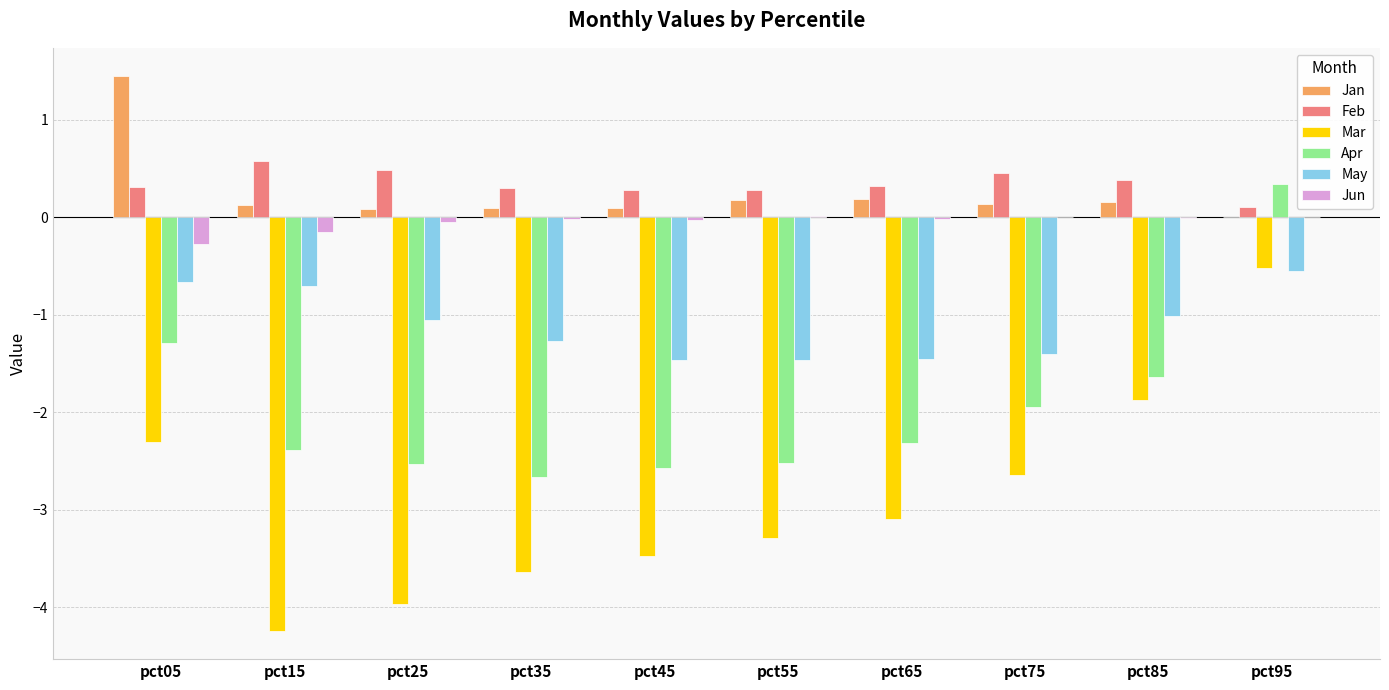

Which category has the highest value in the Apr series?

pct95